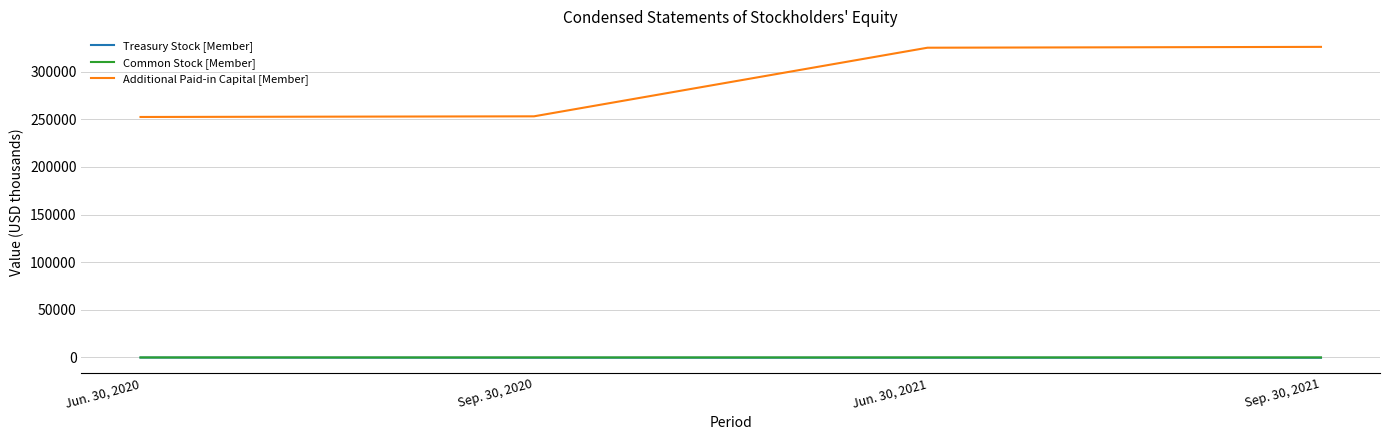

Rank the categories by Additional Paid-in Capital [Member] value from highest to lowest.

Sep. 30, 2021, Jun. 30, 2021, Sep. 30, 2020, Jun. 30, 2020